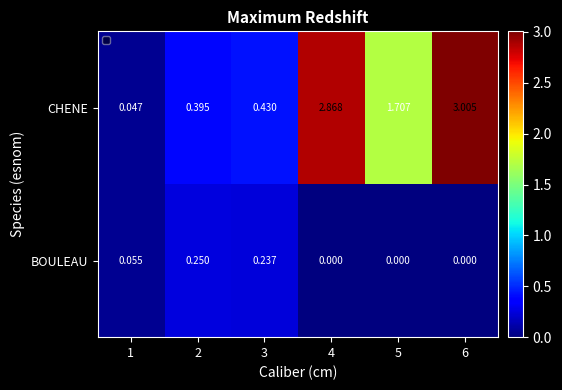

Rank the series at 1 from lowest to highest value.

CHENE, BOULEAU